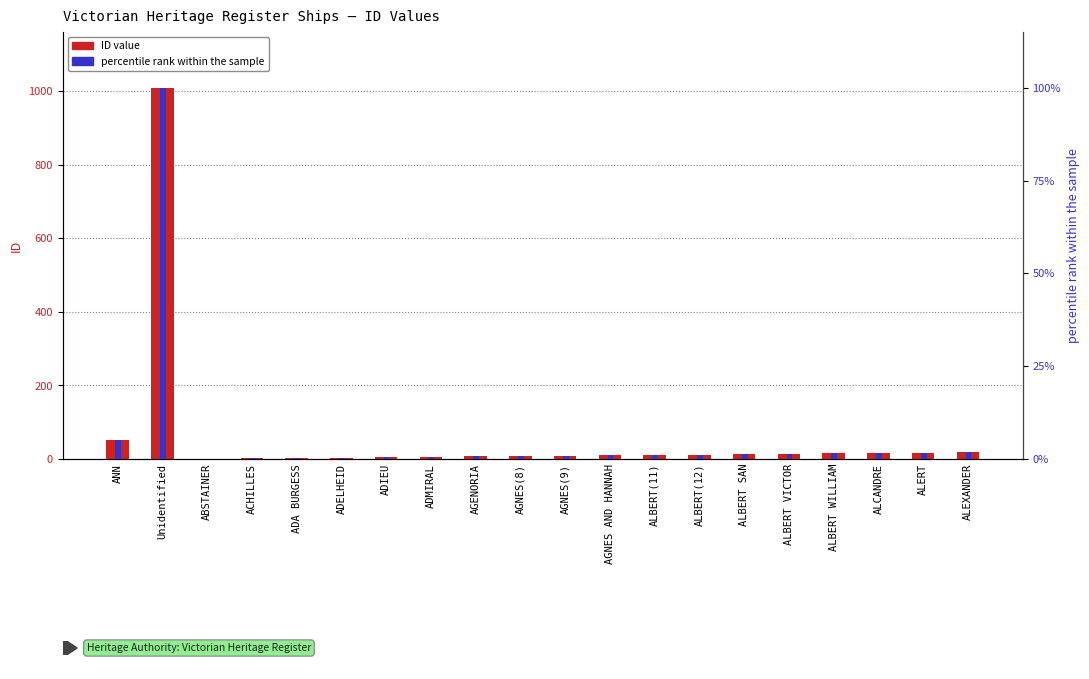

What is the label of the 4th bar from the right?

ALBERT WILLIAM